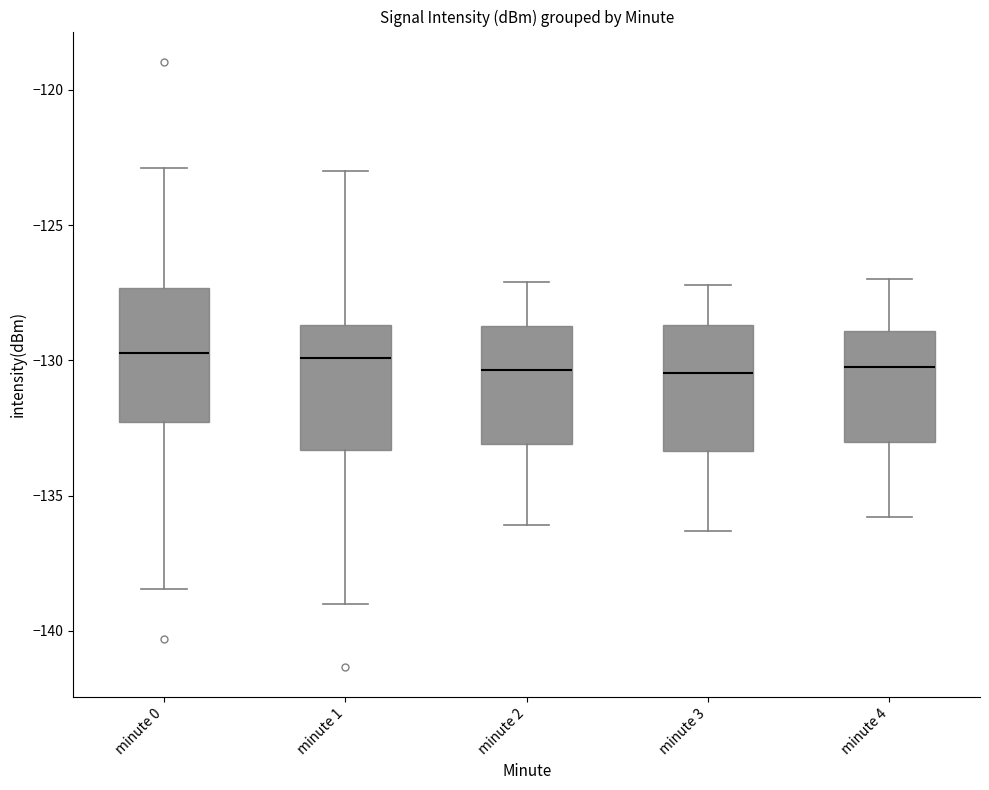

Reading left to right, read every box against the y-axis: the position of its median line, the range the box covers, and the ends of its whiskers. The values are not printed on the chart, so give them approximately, as read against the axis.

minute 0: median -129.5, box -132.5 to -127.5, whiskers -138.5 to -123.0
minute 1: median -130.0, box -133.5 to -128.5, whiskers -139.0 to -123.0
minute 2: median -130.5, box -133.0 to -128.5, whiskers -136.0 to -127.0
minute 3: median -130.5, box -133.5 to -128.5, whiskers -136.5 to -127.0
minute 4: median -130.0, box -133.0 to -129.0, whiskers -136.0 to -127.0